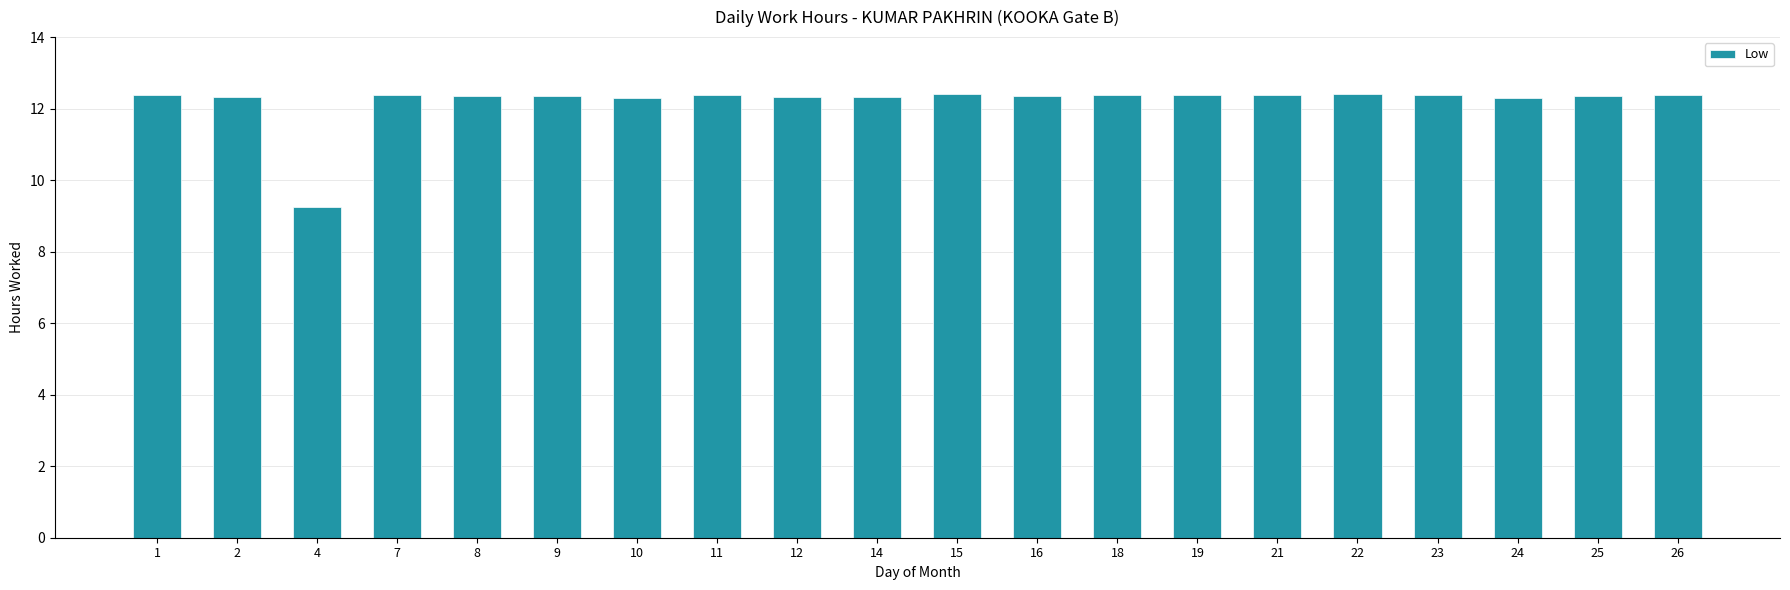

True or false: the data shows 9.2 at 4.

True